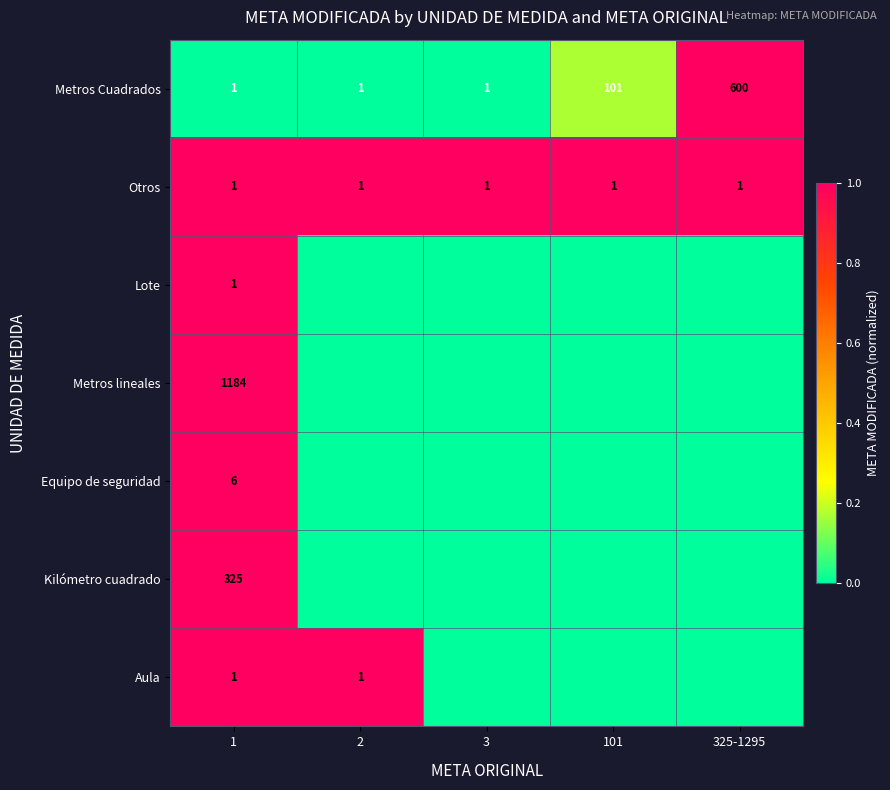

True or false: Otros has a value of 2 at 3.

False